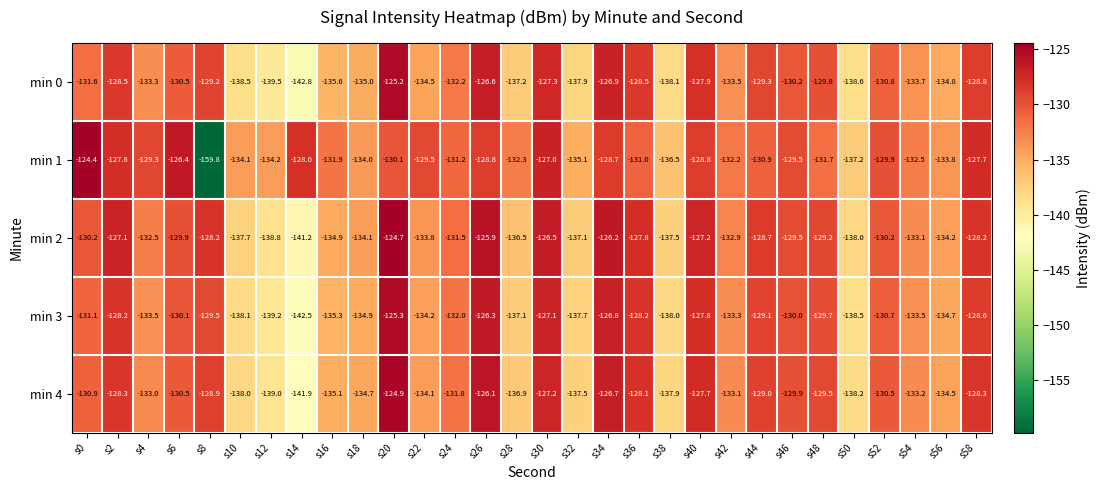

What is the smallest value displayed?

-159.8